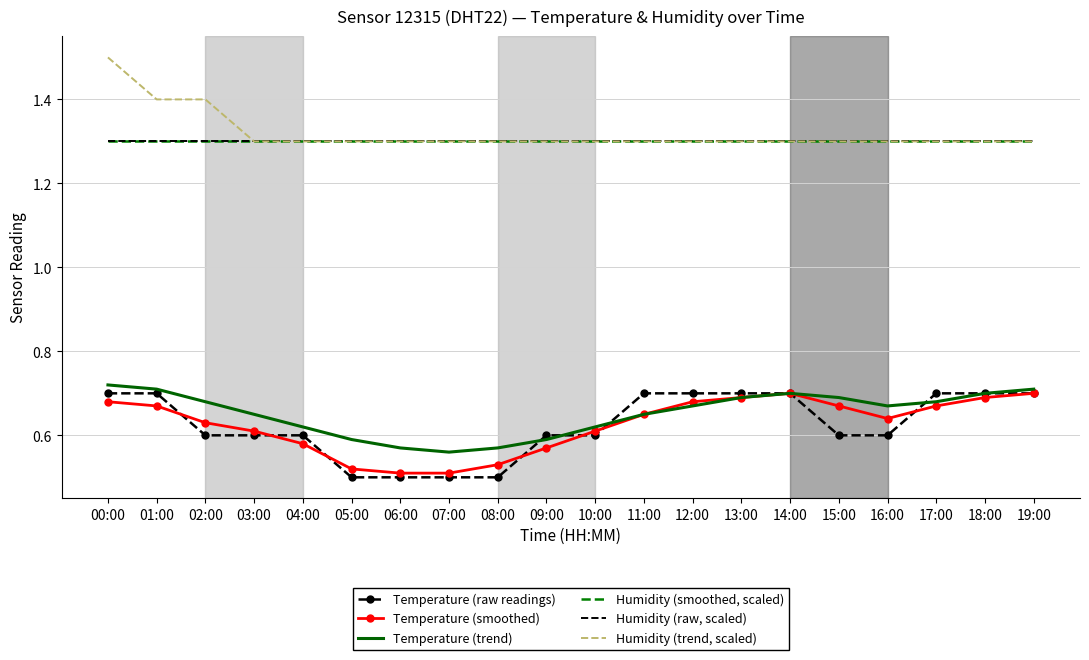

Reading right to left, transcribe all the data shown in this chart.

Temperature (raw readings): 19:00=0.7	18:00=0.7	17:00=0.7	16:00=0.6	15:00=0.6	14:00=0.7	13:00=0.7	12:00=0.7	11:00=0.7	10:00=0.6	09:00=0.6	08:00=0.5	07:00=0.5	06:00=0.5	05:00=0.5	04:00=0.6	03:00=0.6	02:00=0.6	01:00=0.7	00:00=0.7
Temperature (smoothed): 19:00=0.7	18:00=0.7	17:00=0.7	16:00=0.6	15:00=0.7	14:00=0.7	13:00=0.7	12:00=0.7	11:00=0.7	10:00=0.6	09:00=0.6	08:00=0.5	07:00=0.5	06:00=0.5	05:00=0.5	04:00=0.6	03:00=0.6	02:00=0.6	01:00=0.7	00:00=0.7
Temperature (trend): 19:00=0.7	18:00=0.7	17:00=0.7	16:00=0.7	15:00=0.7	14:00=0.7	13:00=0.7	12:00=0.7	11:00=0.7	10:00=0.6	09:00=0.6	08:00=0.6	07:00=0.6	06:00=0.6	05:00=0.6	04:00=0.6	03:00=0.7	02:00=0.7	01:00=0.7	00:00=0.7
Humidity (smoothed, scaled): 19:00=1.3	18:00=1.3	17:00=1.3	16:00=1.3	15:00=1.3	14:00=1.3	13:00=1.3	12:00=1.3	11:00=1.3	10:00=1.3	09:00=1.3	08:00=1.3	07:00=1.3	06:00=1.3	05:00=1.3	04:00=1.3	03:00=1.3	02:00=1.3	01:00=1.3	00:00=1.3
Humidity (raw, scaled): 19:00=1.3	18:00=1.3	17:00=1.3	16:00=1.3	15:00=1.3	14:00=1.3	13:00=1.3	12:00=1.3	11:00=1.3	10:00=1.3	09:00=1.3	08:00=1.3	07:00=1.3	06:00=1.3	05:00=1.3	04:00=1.3	03:00=1.3	02:00=1.3	01:00=1.3	00:00=1.3
Humidity (trend, scaled): 19:00=1.3	18:00=1.3	17:00=1.3	16:00=1.3	15:00=1.3	14:00=1.3	13:00=1.3	12:00=1.3	11:00=1.3	10:00=1.3	09:00=1.3	08:00=1.3	07:00=1.3	06:00=1.3	05:00=1.3	04:00=1.3	03:00=1.3	02:00=1.4	01:00=1.4	00:00=1.5